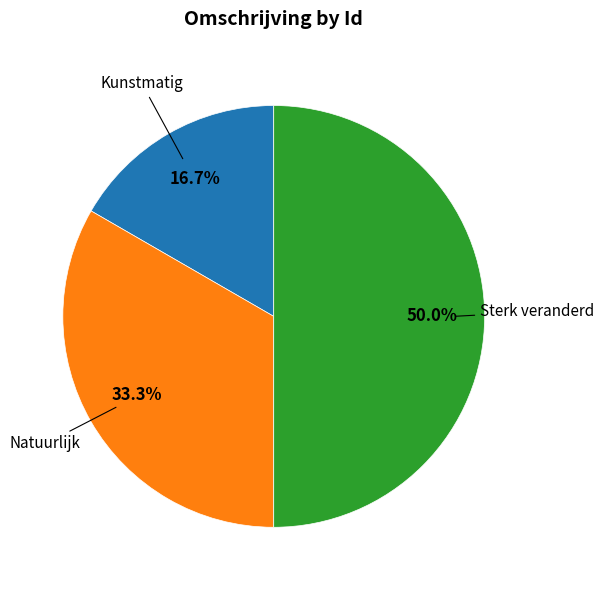

Count the number of slices in the pie.

3